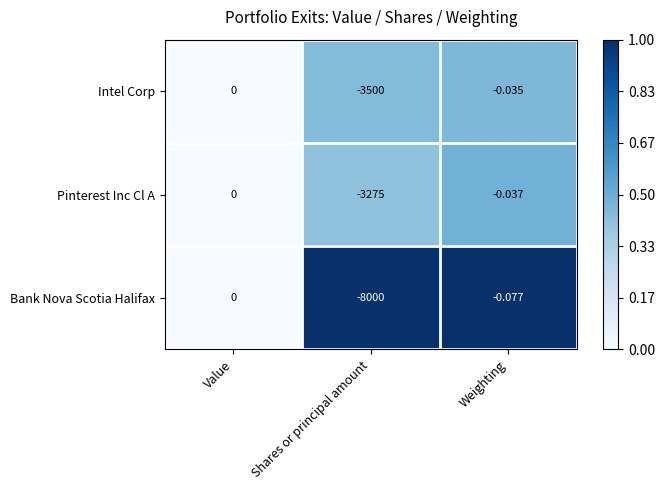

Which series has the largest total across all categories?

Pinterest Inc Cl A